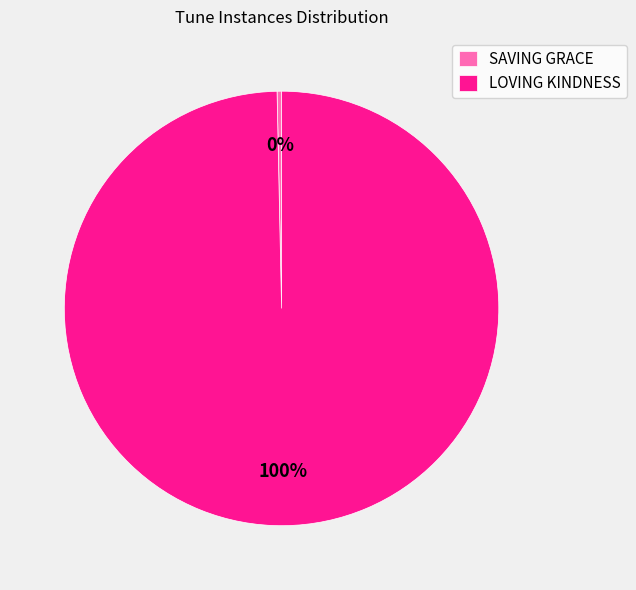

Is LOVING KINDNESS the majority of the pie?

Yes